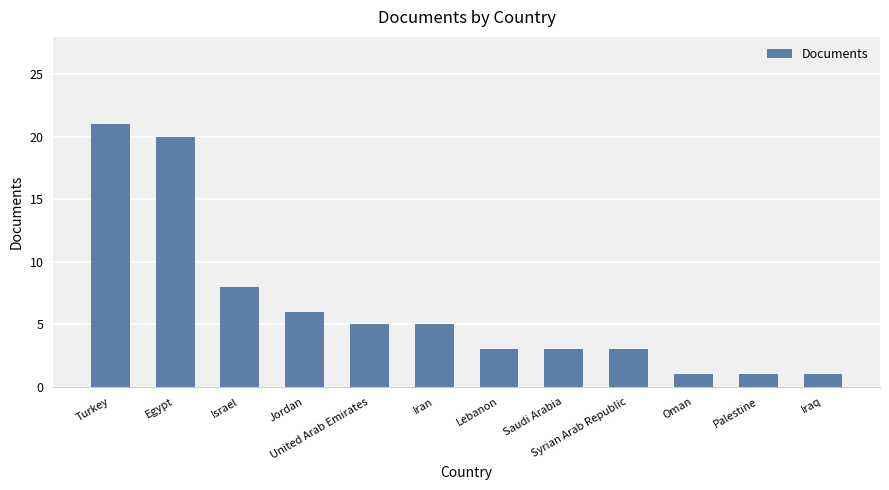

The value at Saudi Arabia is 4. True or false?

False